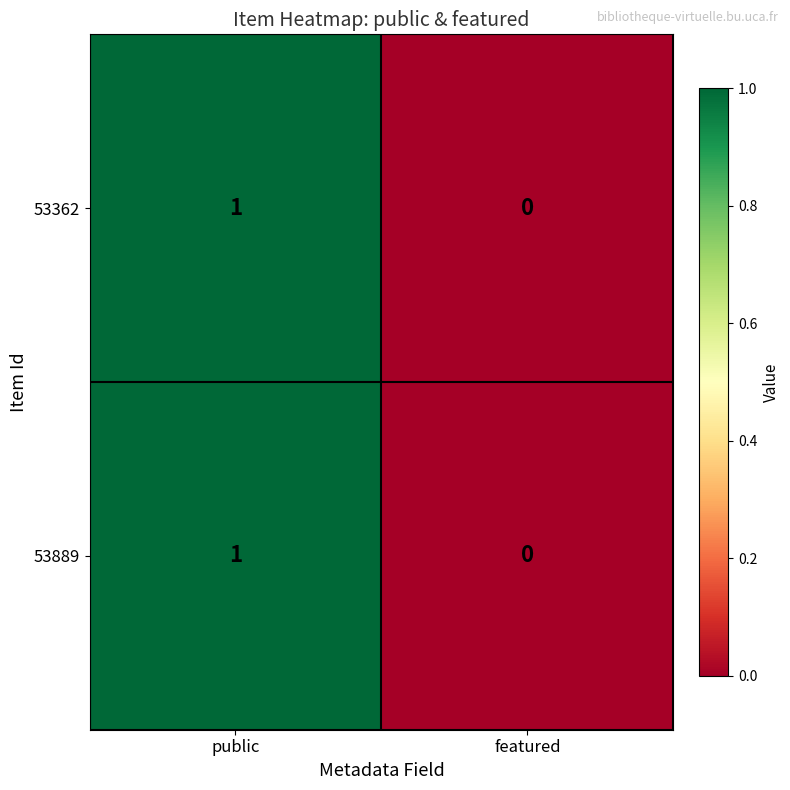

List the labels in order of 53889 value, smallest first.

featured, public